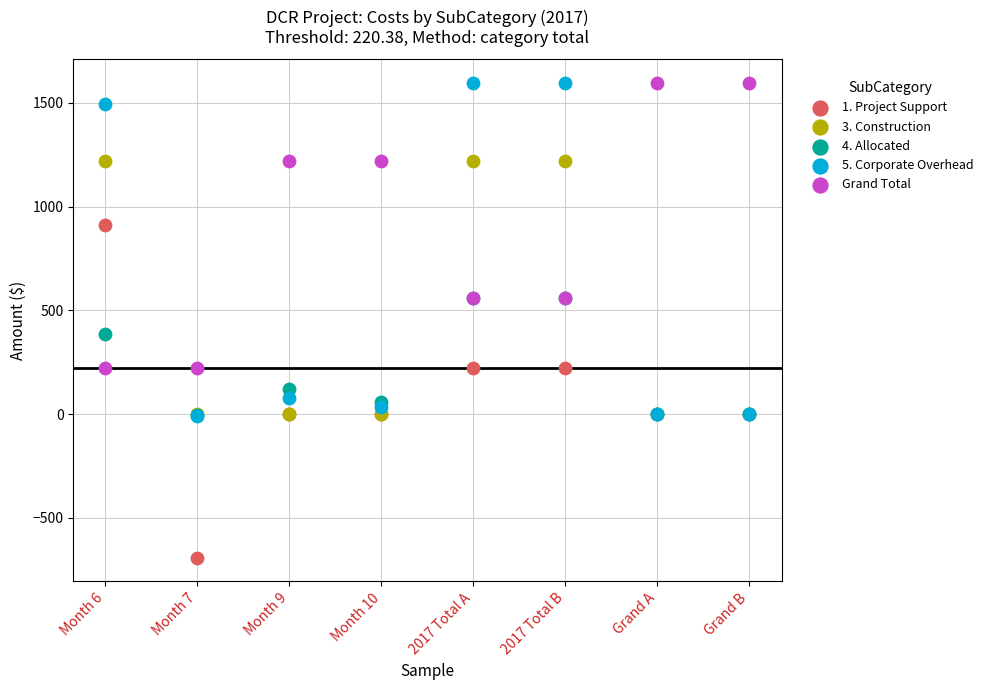

Which series reaches the minimum Y coordinate?

1. Project Support